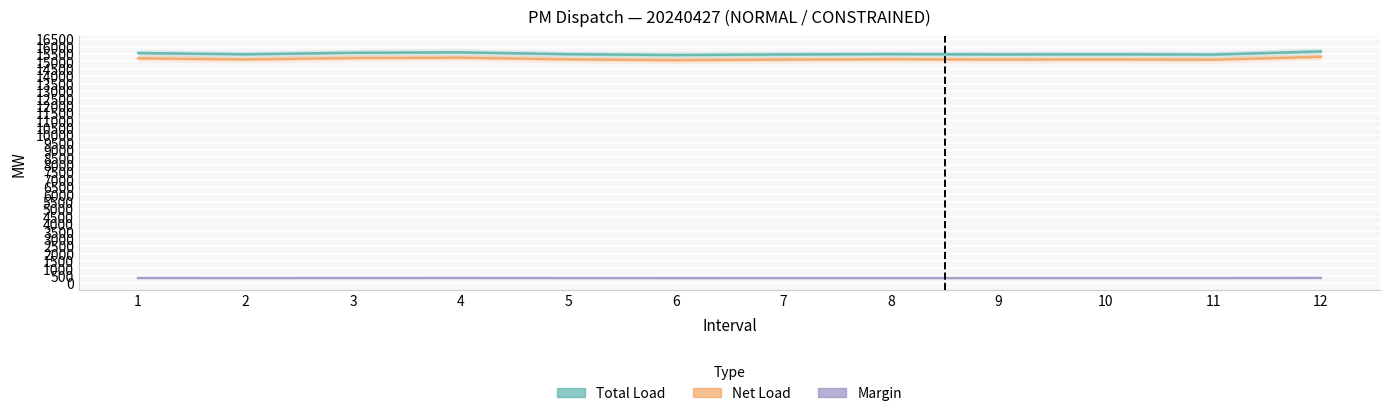

Between 5 and 3, which is larger?

3